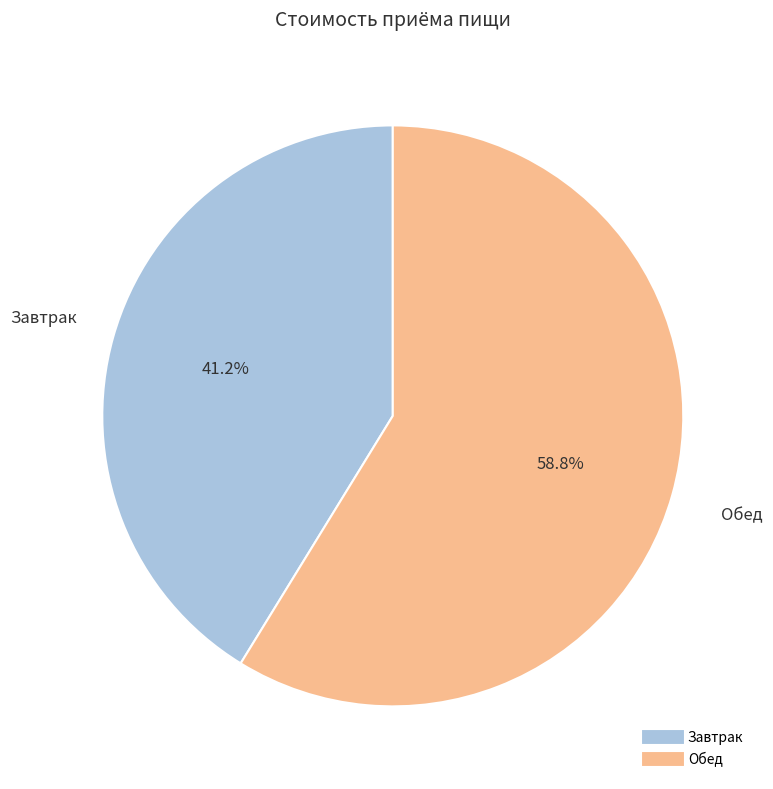

What percentage is NOT represented by Обед?

41.2%